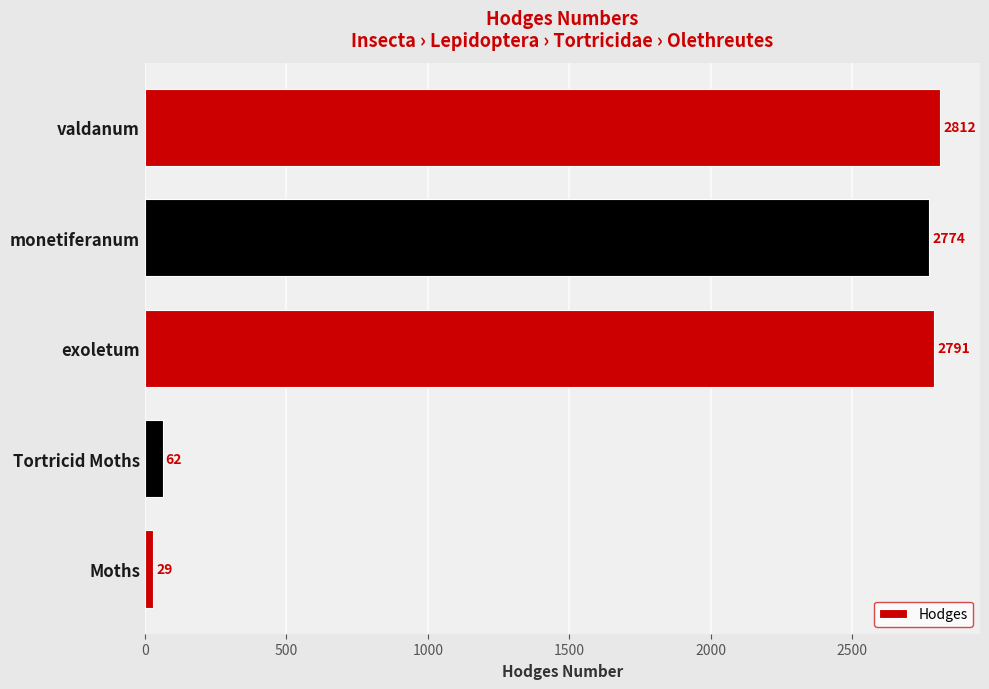

Rank the categories by value from highest to lowest.

valdanum, exoletum, monetiferanum, Tortricid Moths, Moths